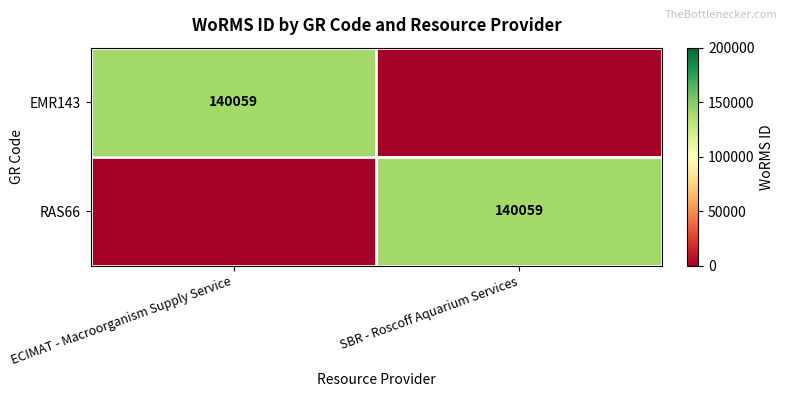

How many series are shown in this chart?

2